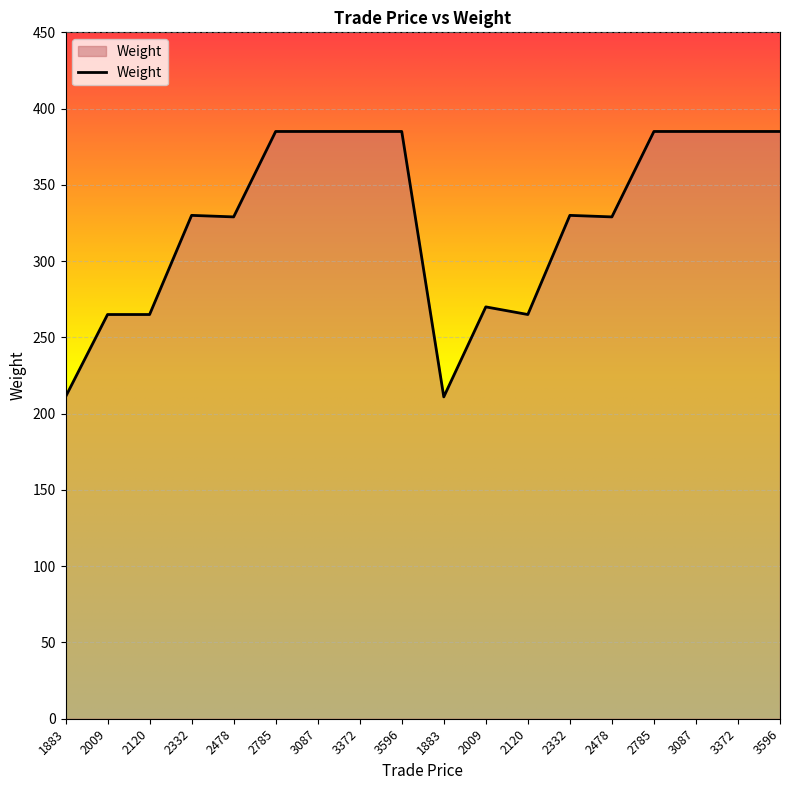

What is the value of the 3rd point from the left?

265